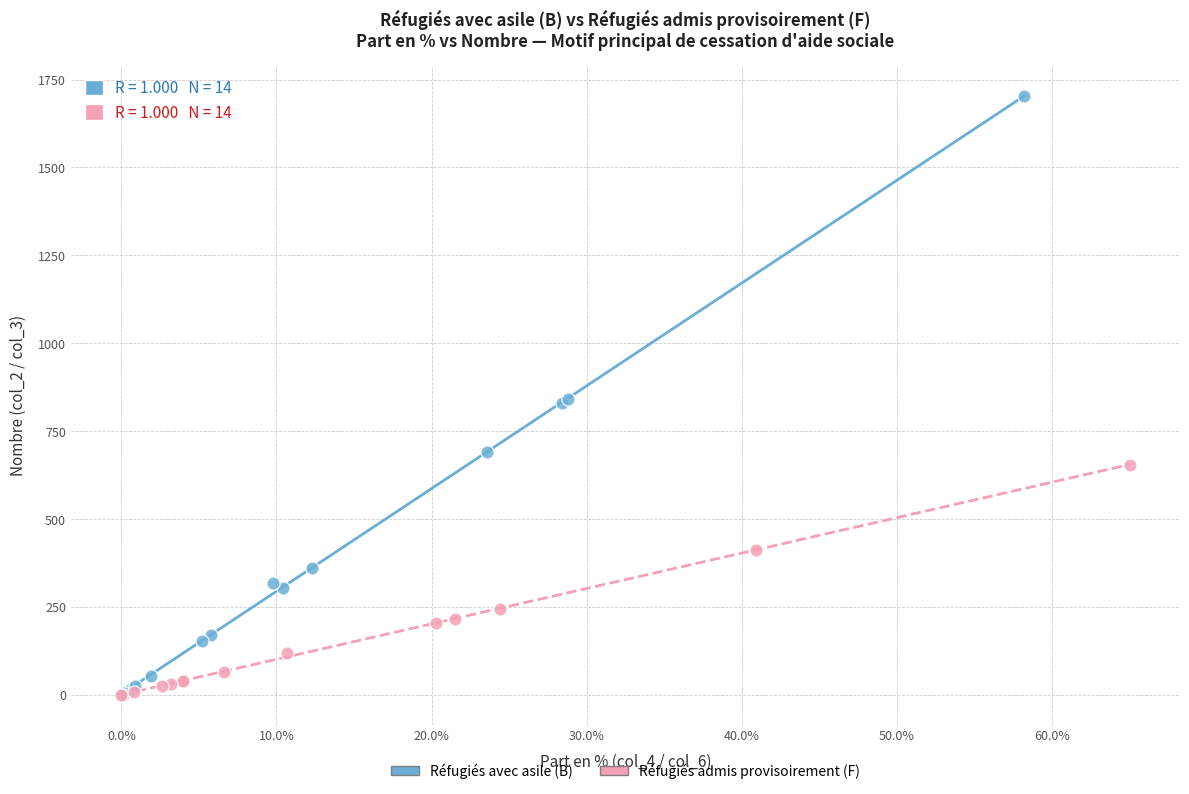

Which series contains the highest Y value?

Réfugiés avec asile (B)